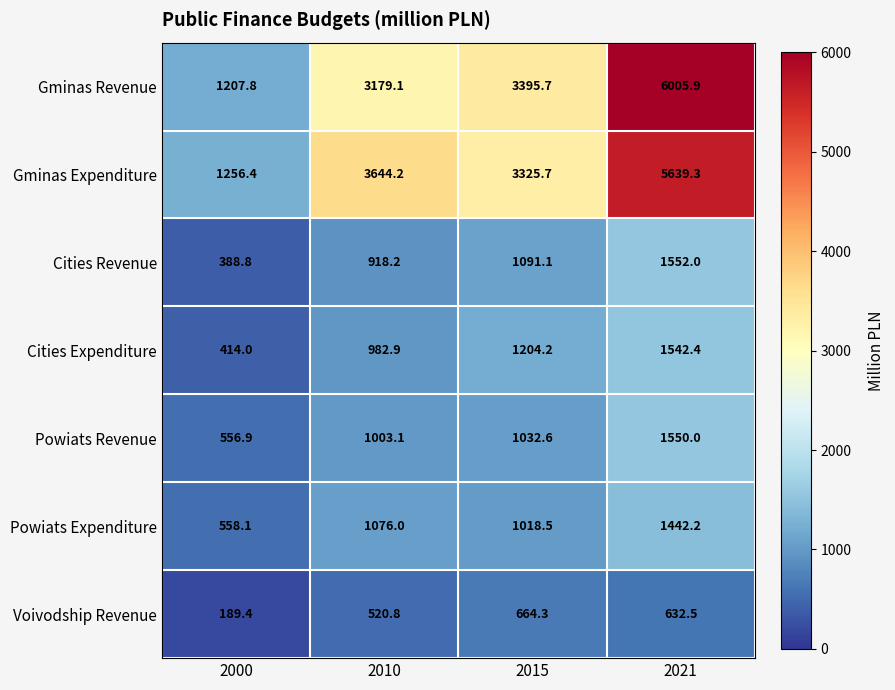

At which label does Cities Expenditure first exceed 1204?

2015